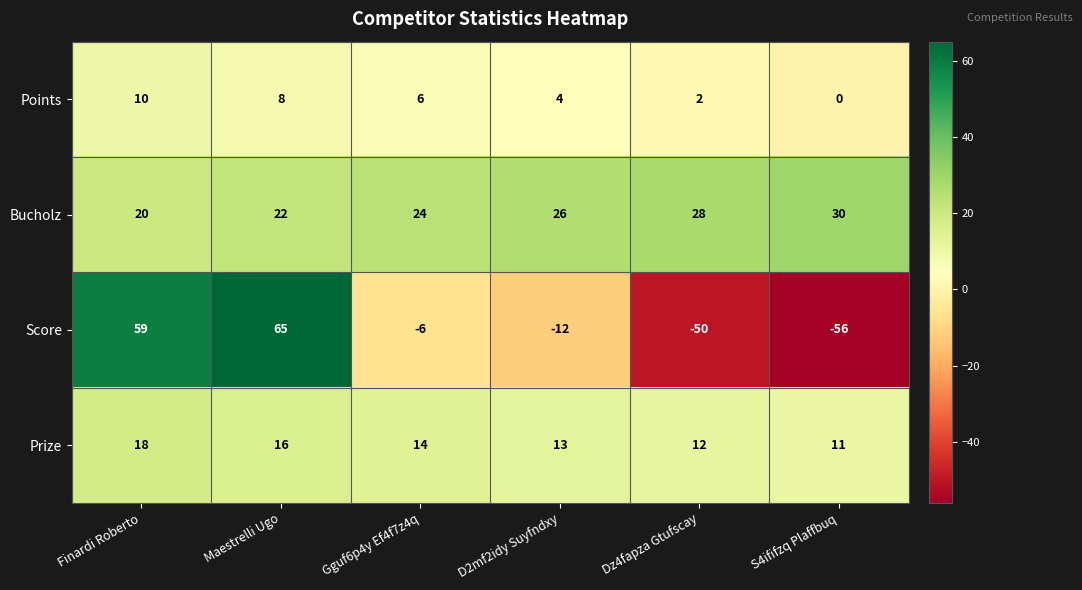

Reading left to right, list all the values displayed in this chart.

Points: 10	8	6	4	2	0
Bucholz: 20	22	24	26	28	30
Score: 59	65	-6	-12	-50	-56
Prize: 18	16	14	13	12	11